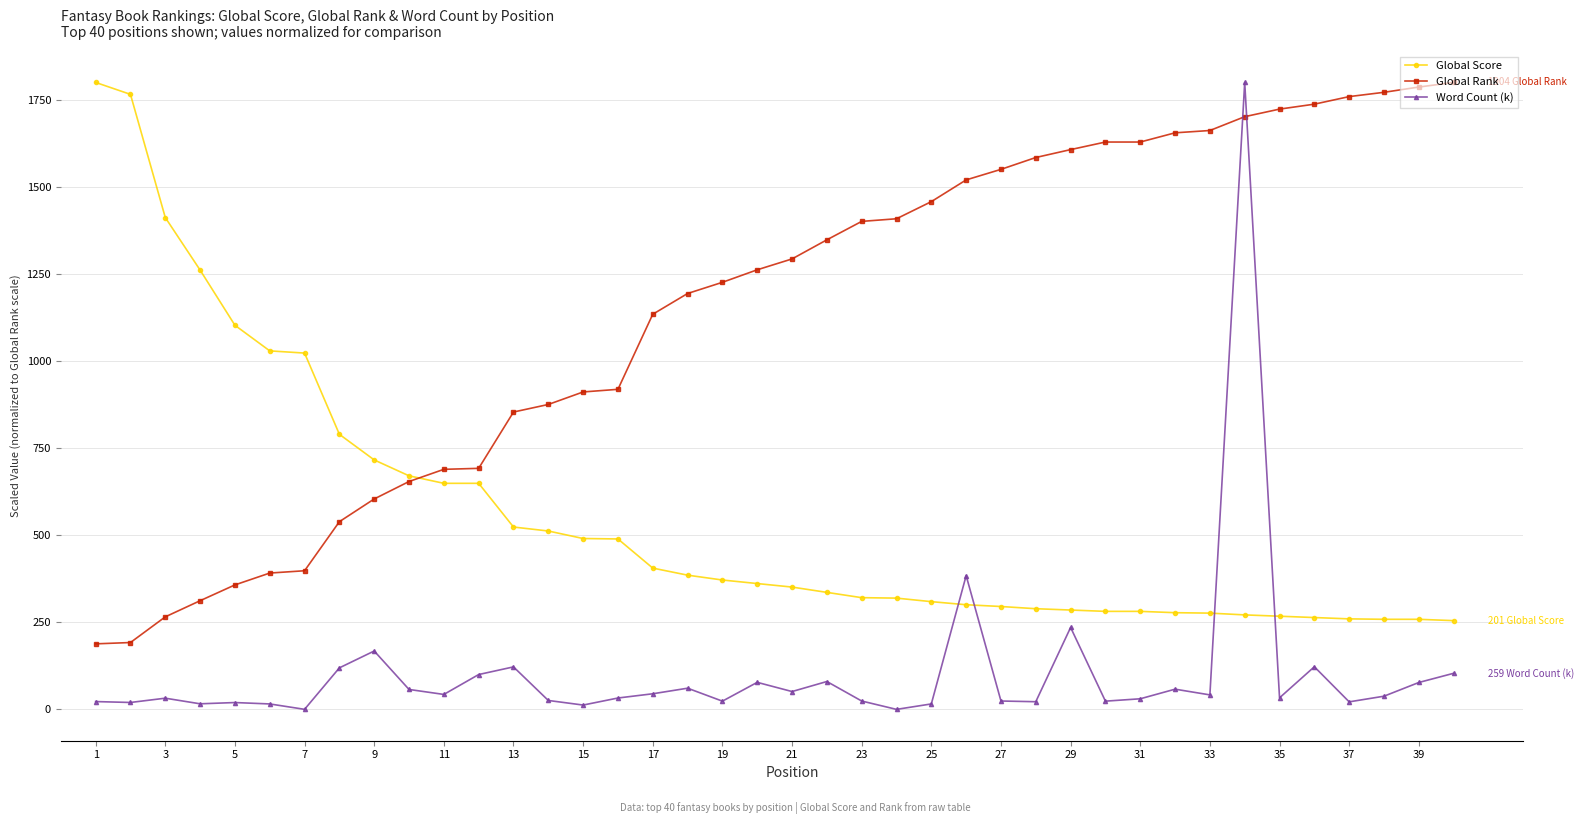

What is the value of the Global Score point at the 22nd from the left?

335.9